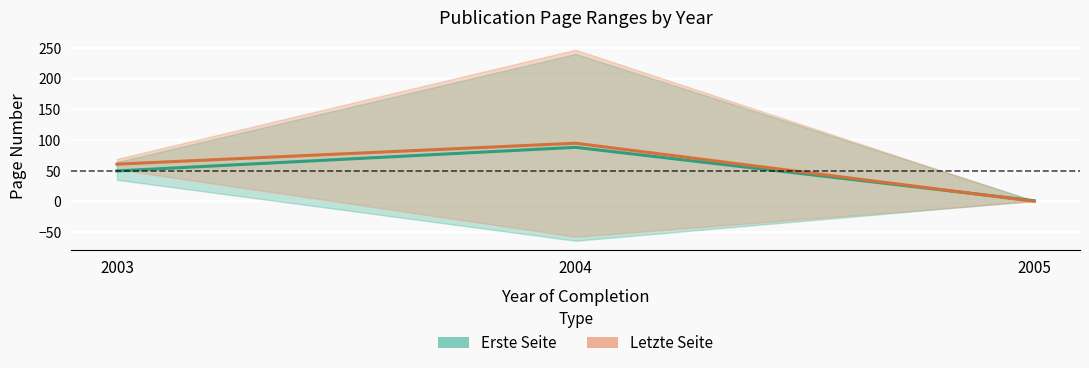

The Letzte Seite series shows 0.0 at 2005. True or false?

True